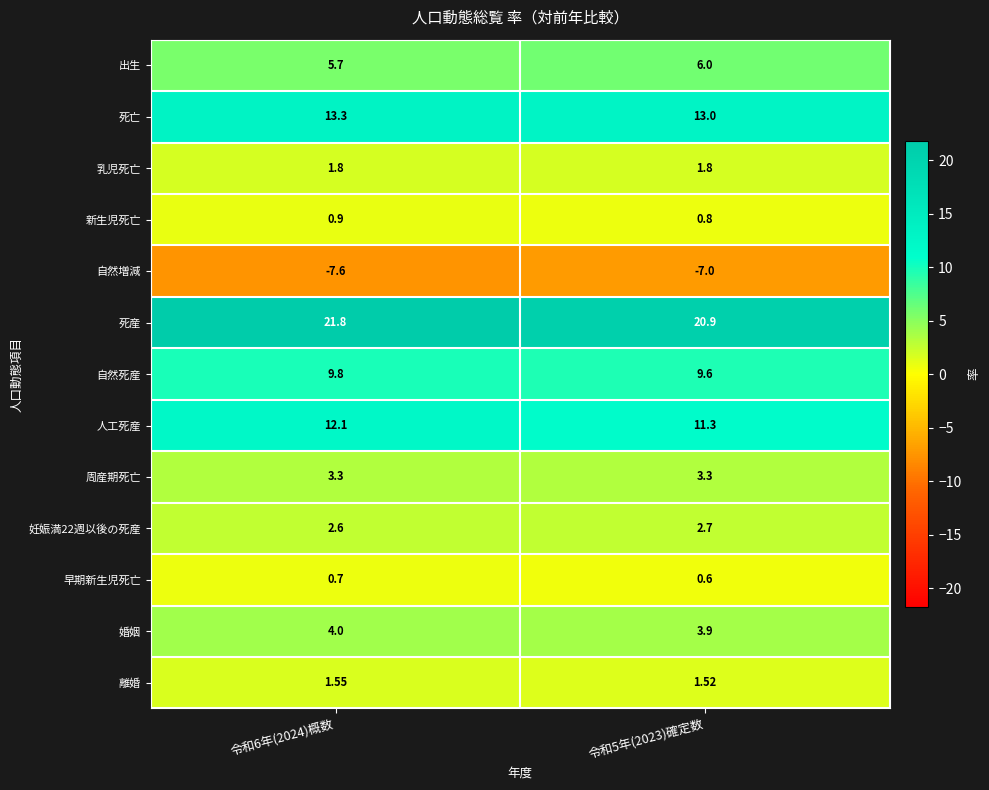

What is the total value across all series at 令和6年(2024)概数?

70.0